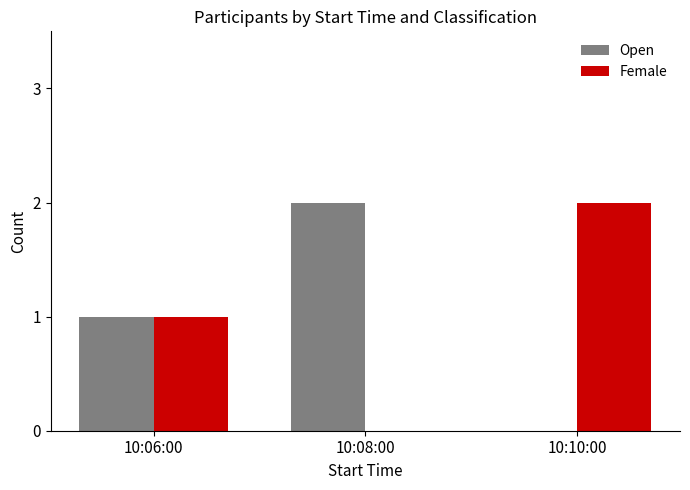

What is the difference between the Open values at 10:08:00 and 10:06:00?

1